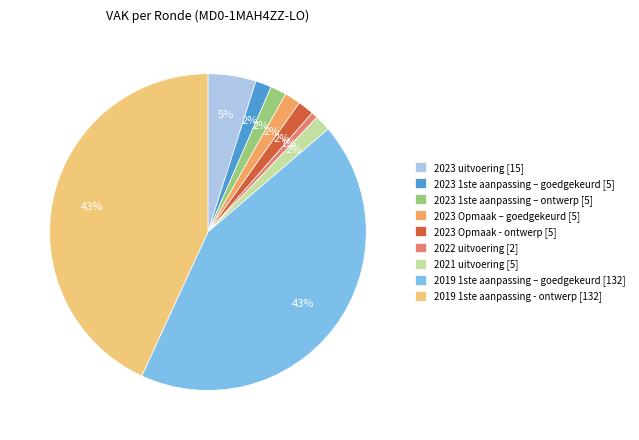

To the nearest percent, what portion does 2023 Opmaak – goedgekeurd [5] represent?

2%